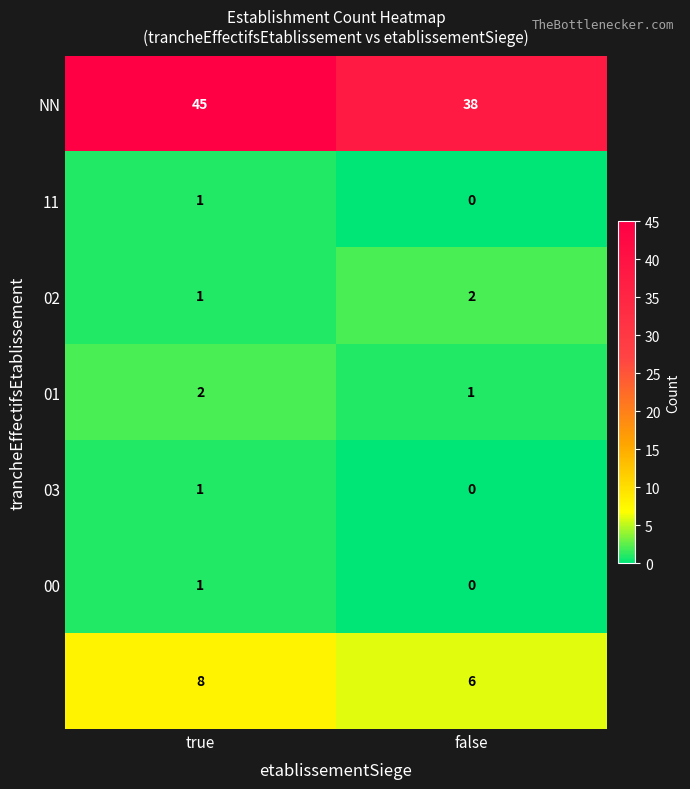

What is the difference between the highest and lowest values at true?

44